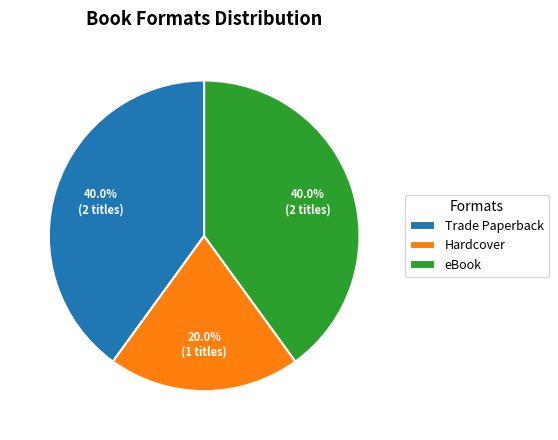

Does any single category account for the majority?

No